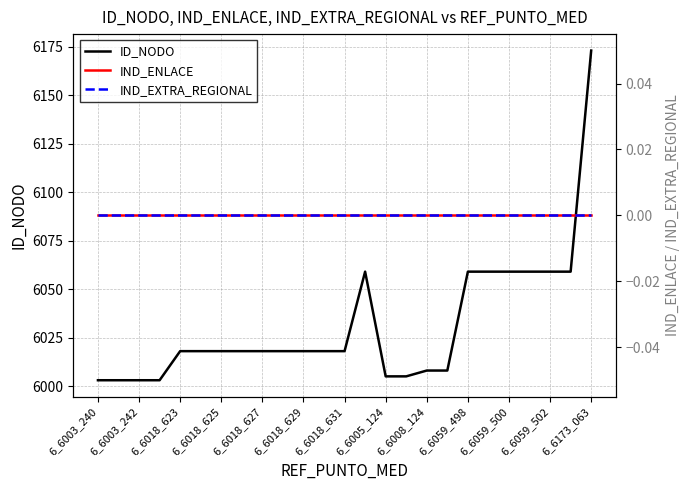

What is the highest value of the ID_NODO series?

6173